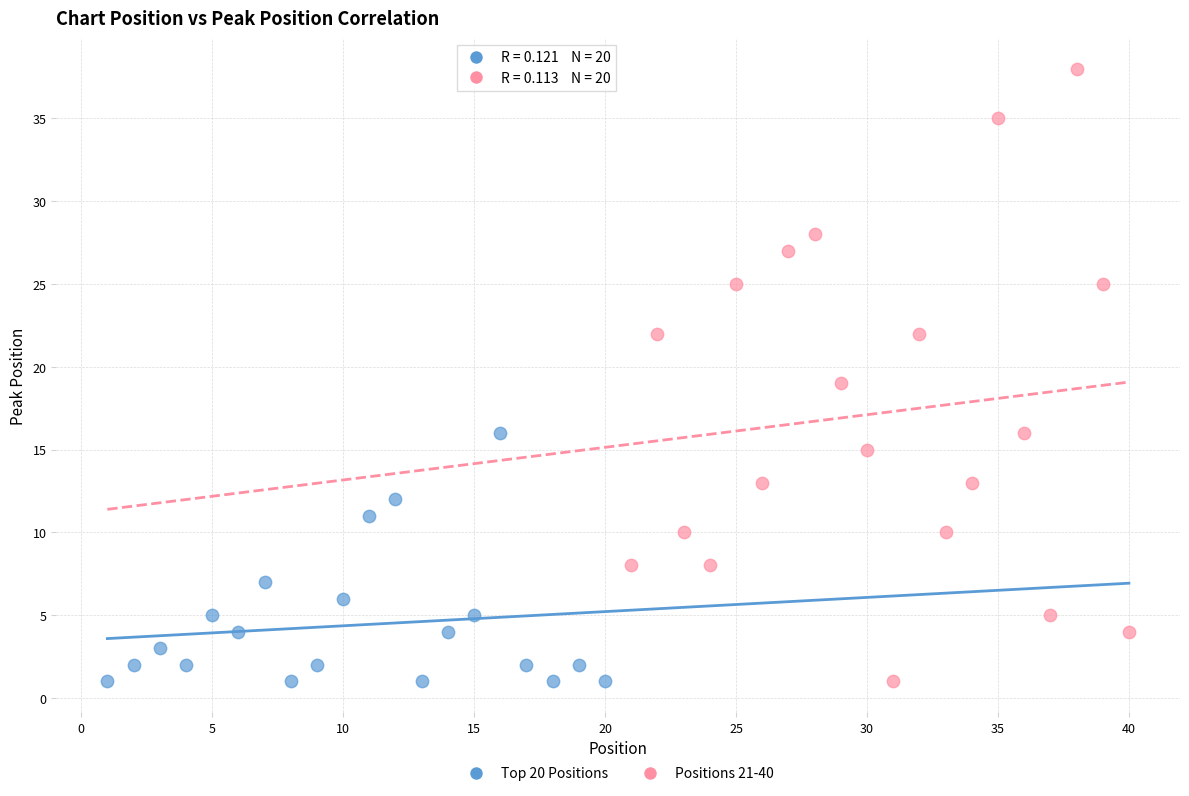

Which series has the largest Y range (max minus min)?

Positions 21-40